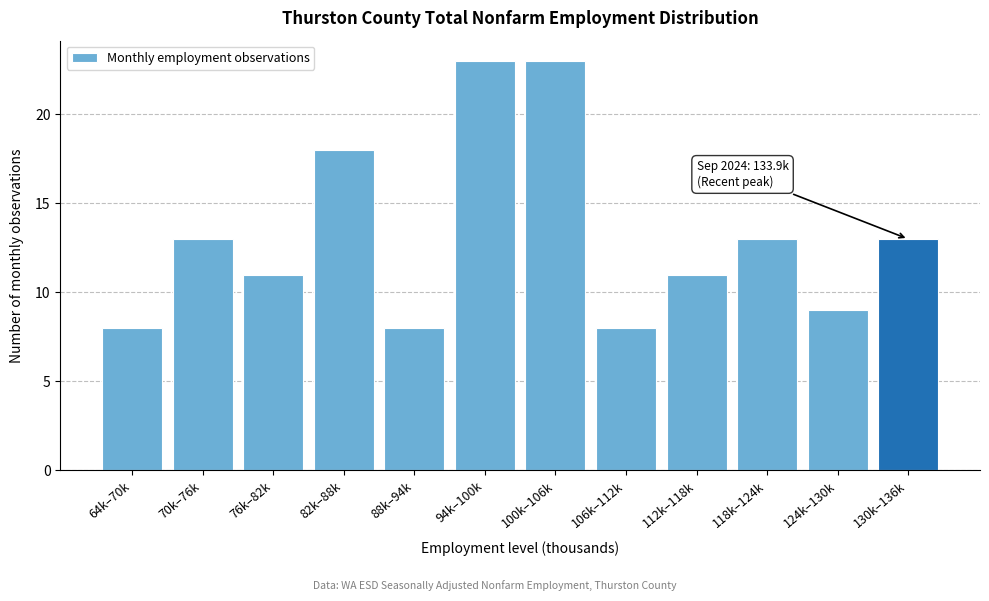

Reading left to right, what are all the values shown in this chart?

8	13	11	18	8	23	23	8	11	13	9	13